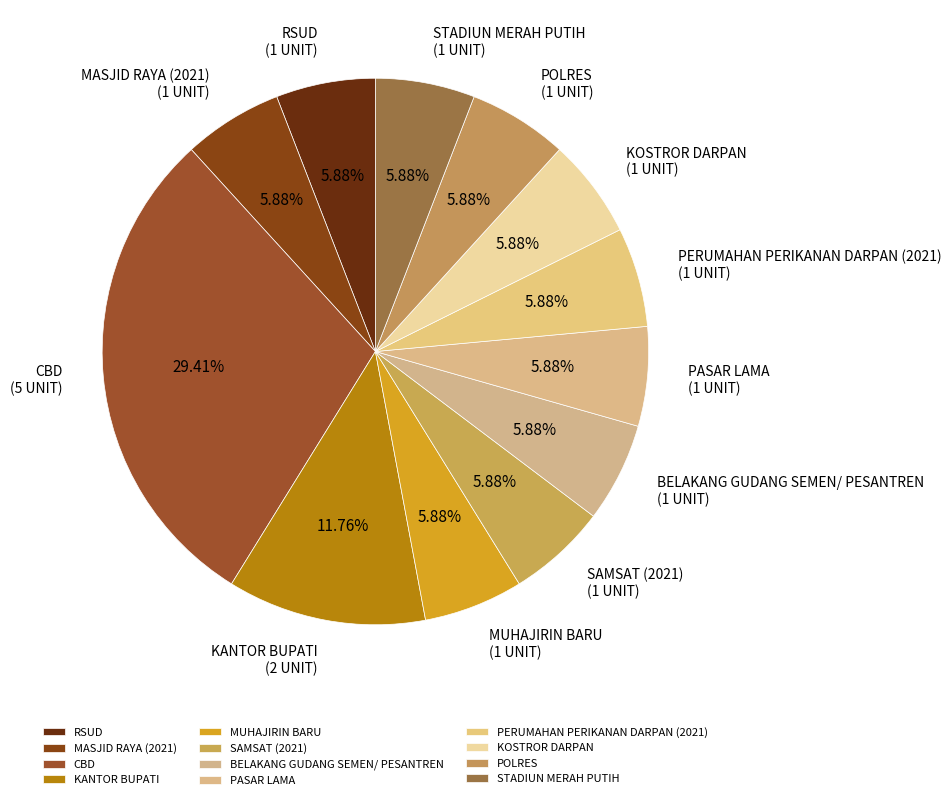

Is it true that KOSTROR DARPAN is 6% of the pie?

True